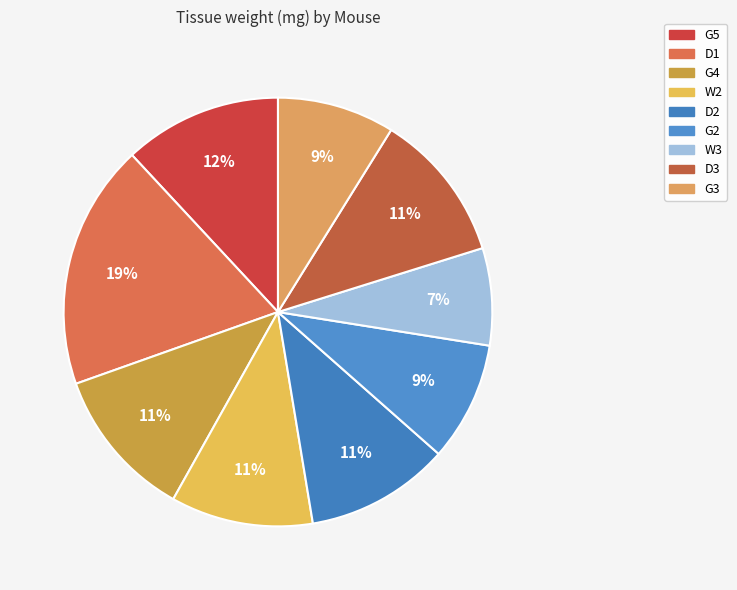

Does D1 account for over 50% of the chart?

No